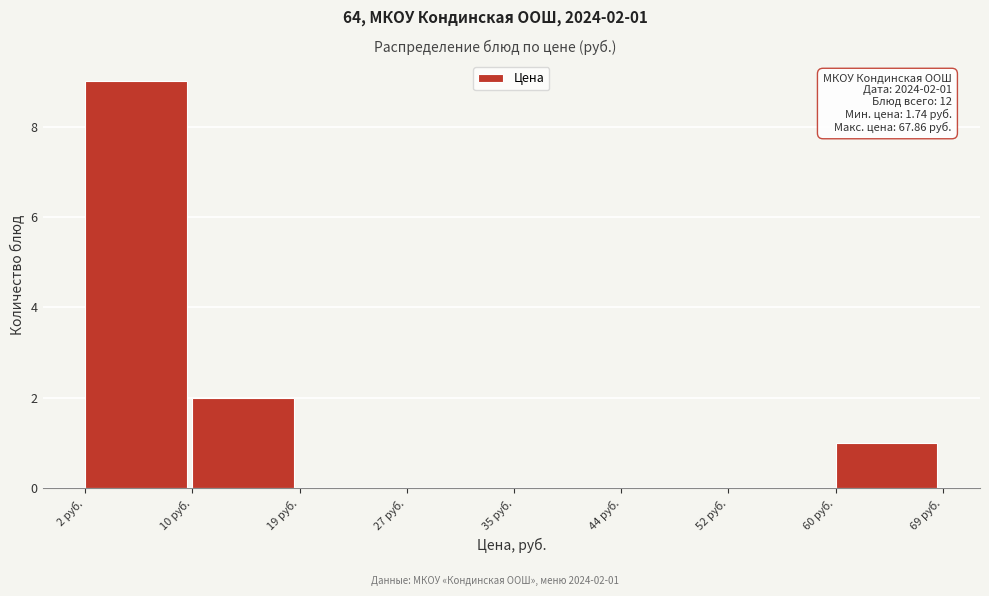

Over which range of the x-axis is the bar tallest?

2 to 10